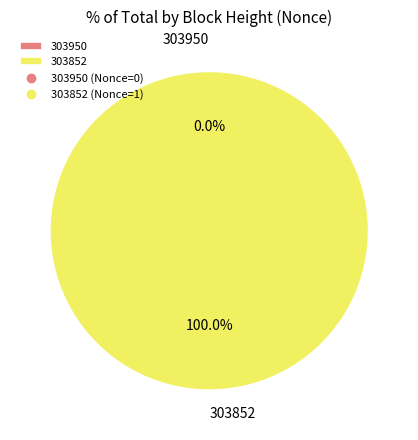

Between 303950 and 303852, which is larger?

303852